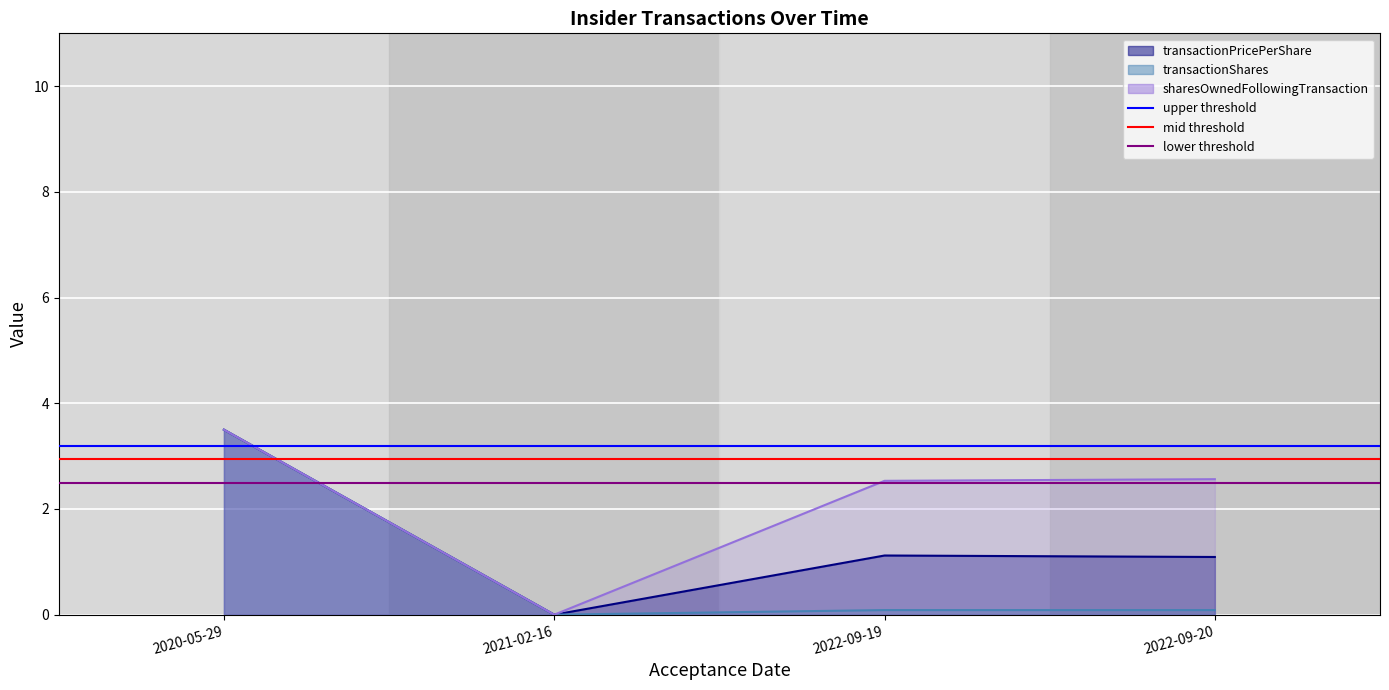

Which category has the highest value in the mid threshold series?

2020-05-29